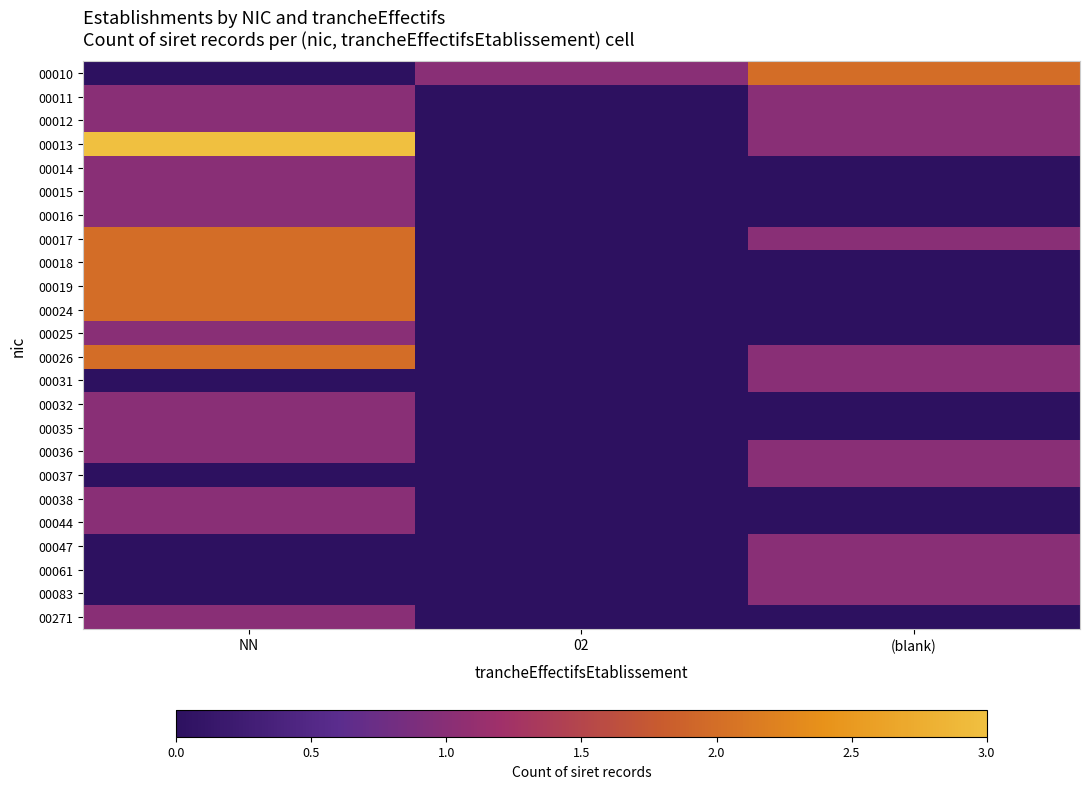

Rank the series at NN from highest to lowest value.

00013, 00017, 00018, 00019, 00024, 00026, 00011, 00012, 00014, 00015, 00016, 00025, 00032, 00035, 00036, 00038, 00044, 00271, 00010, 00031, 00037, 00047, 00061, 00083